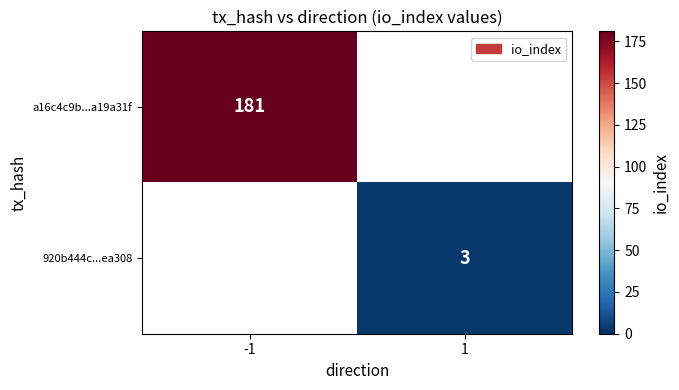

At how many categories does at least one series exceed 92?

1